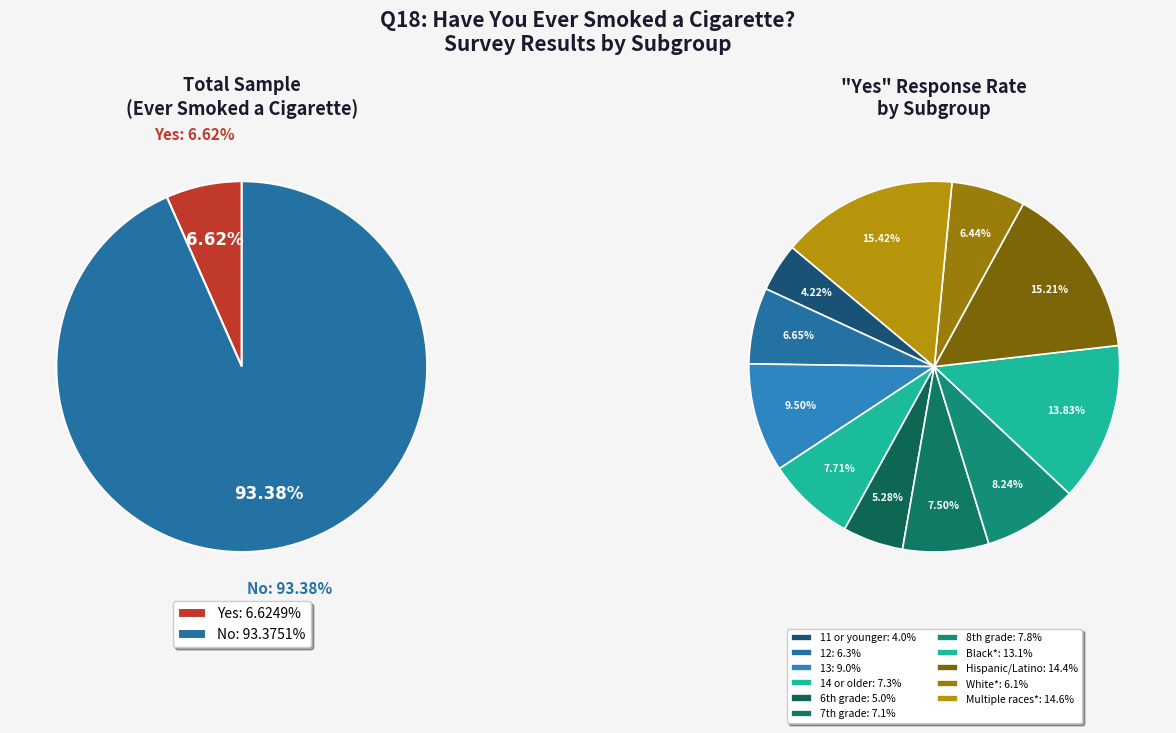

Which series has the largest range (max minus min)?

Yes